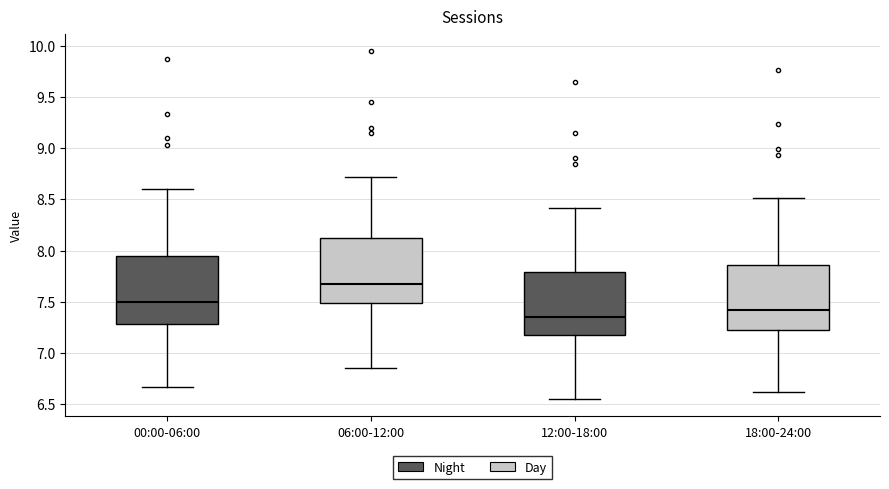

Where does the median line of the box for 00:00-06:00 sit on the y-axis? The values are not printed on the chart, so give them approximately, as read against the axis.

7.50